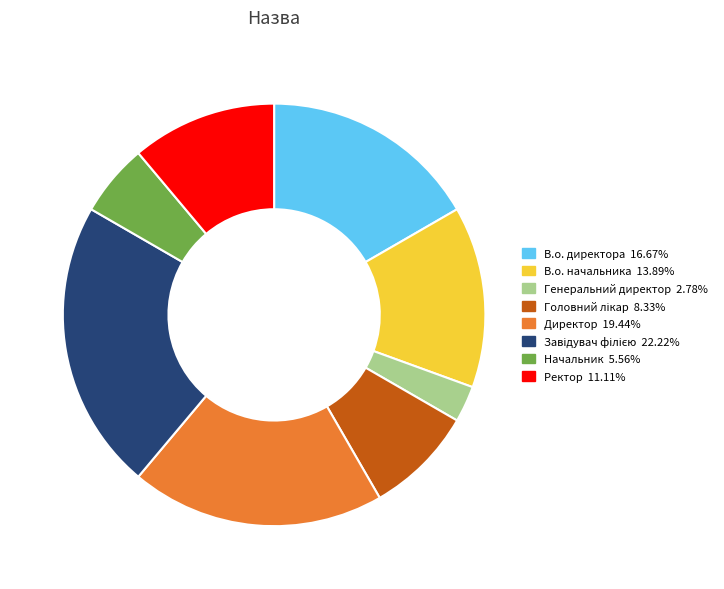

What is the ratio of the value at Генеральний директор to the value at В.о. директора?

0.2